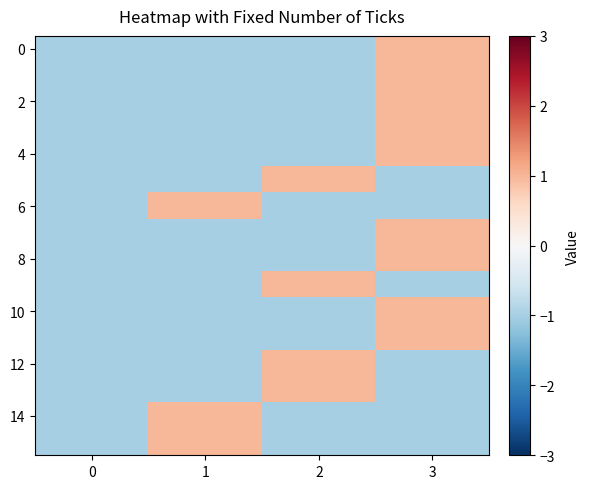

At which category is the sum across all series the highest?

3